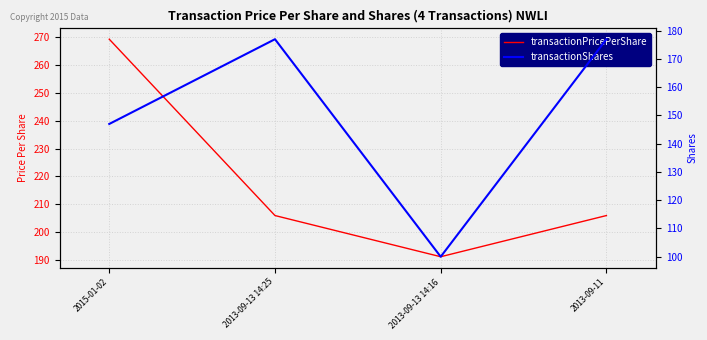

Reading left to right, transcribe all the data shown in this chart.

transactionPricePerShare: 2015-01-02=269.2	2013-09-13 14:25=206.0	2013-09-13 14:16=191.2	2013-09-11=206.0
transactionShares: 2015-01-02=147.0	2013-09-13 14:25=177.0	2013-09-13 14:16=100.0	2013-09-11=177.0